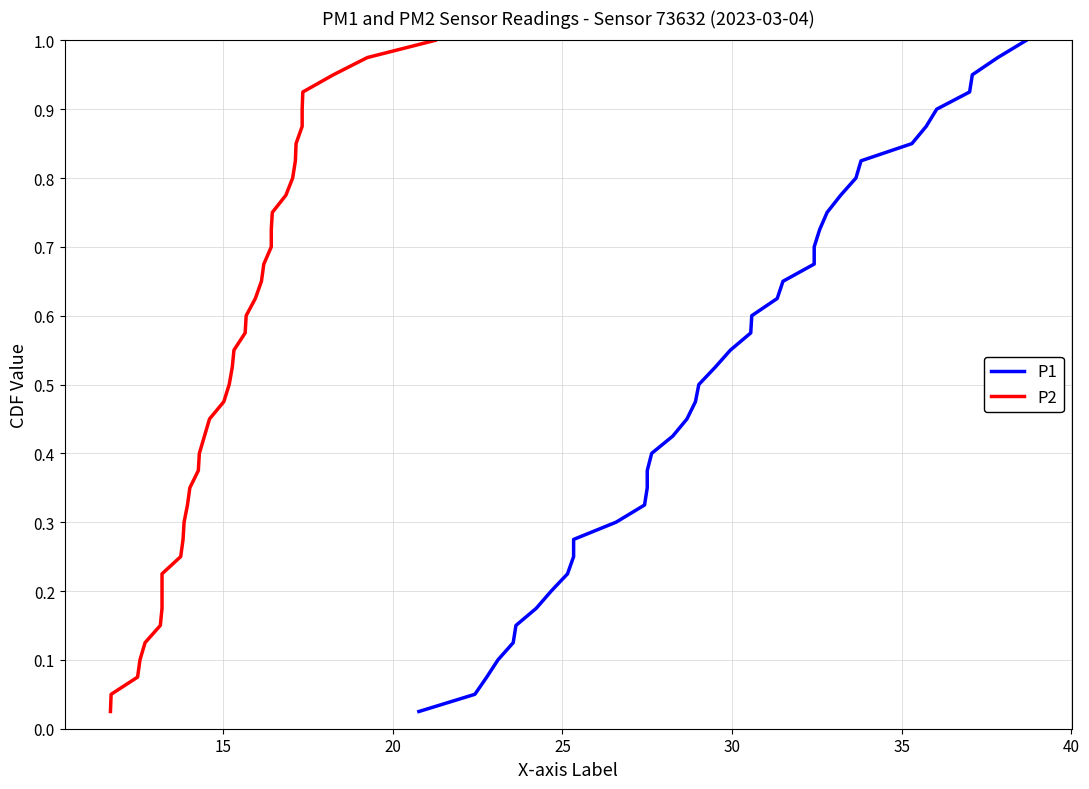

At how many categories does at least one series exceed 0?

40